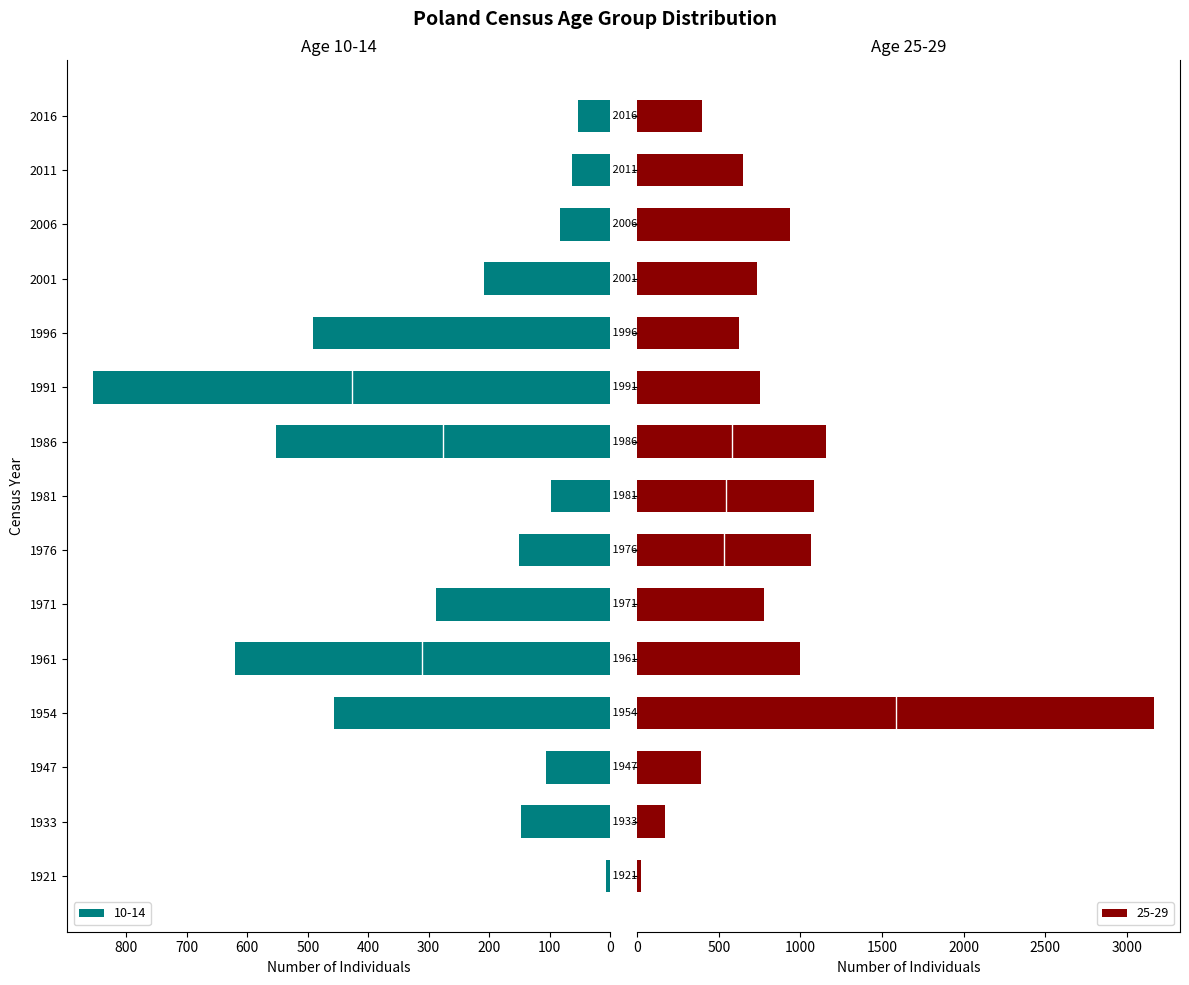

How many bars are there in each group?

2